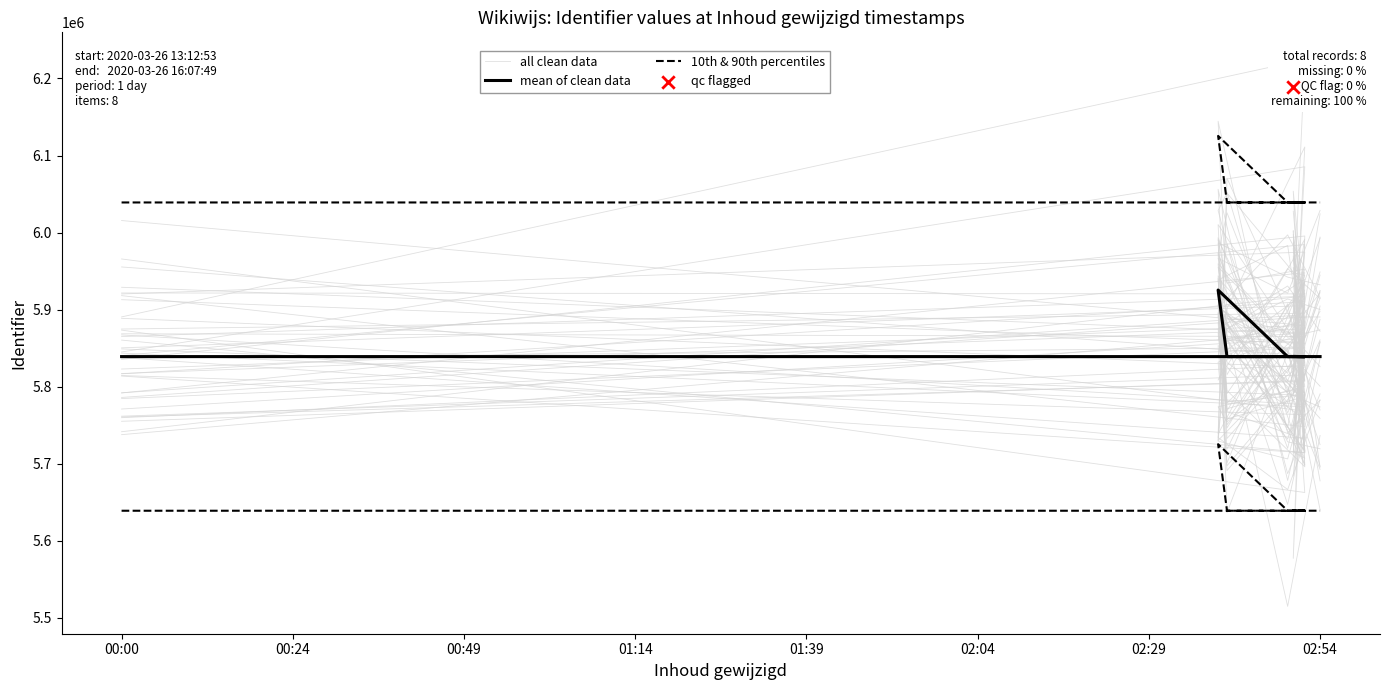

Which series has the widest spread of Y values?

all clean data